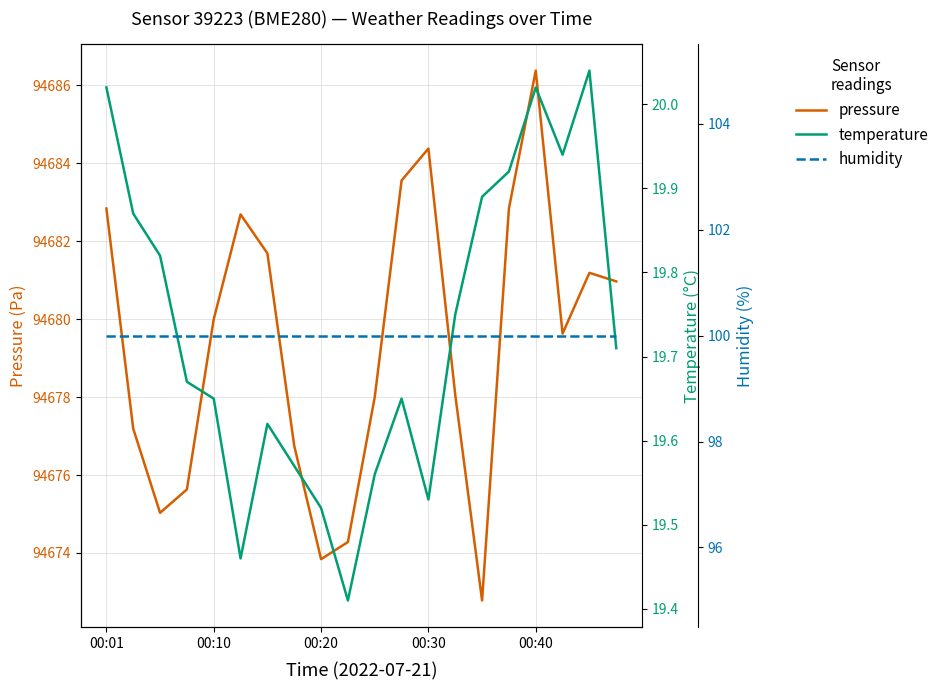

What is the highest value of the pressure series?

94686.4